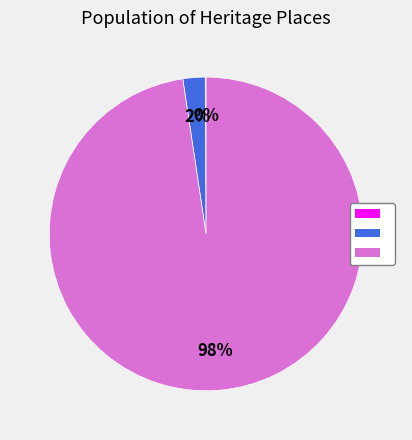

Is there any slice that represents more than half of the pie?

Yes